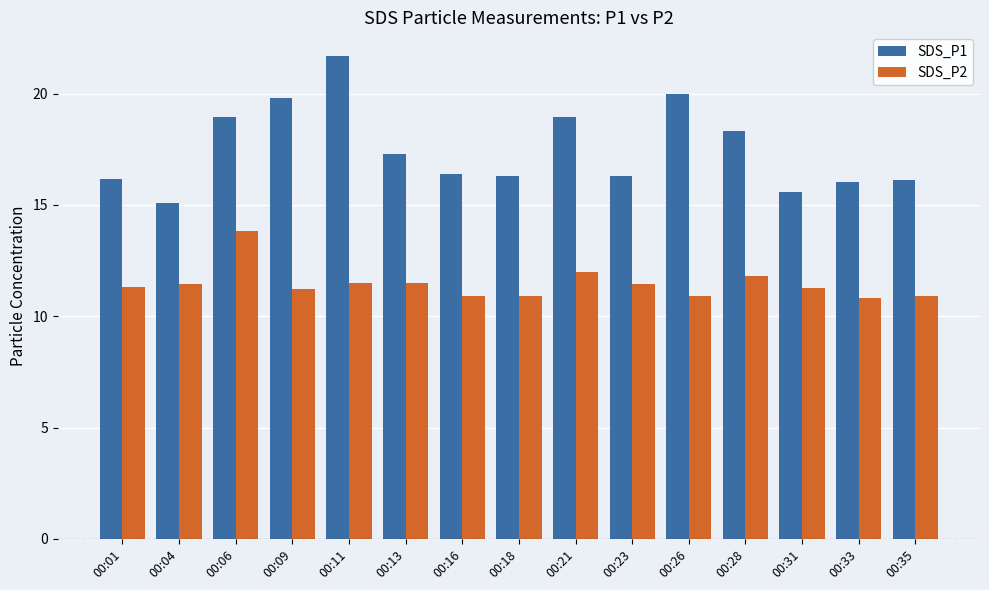

At 00:21, list the series in order from smallest to largest.

SDS_P2, SDS_P1